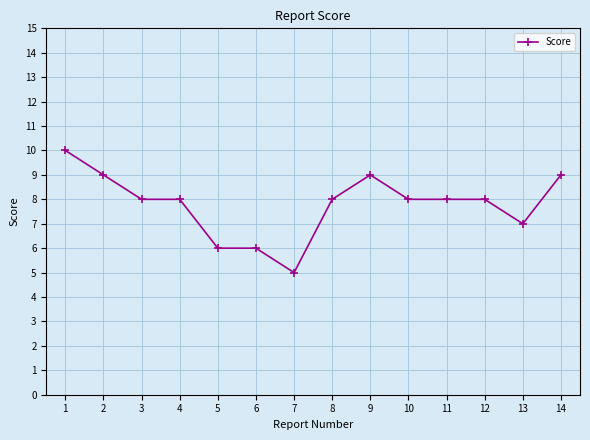

Read the value at 4.

8